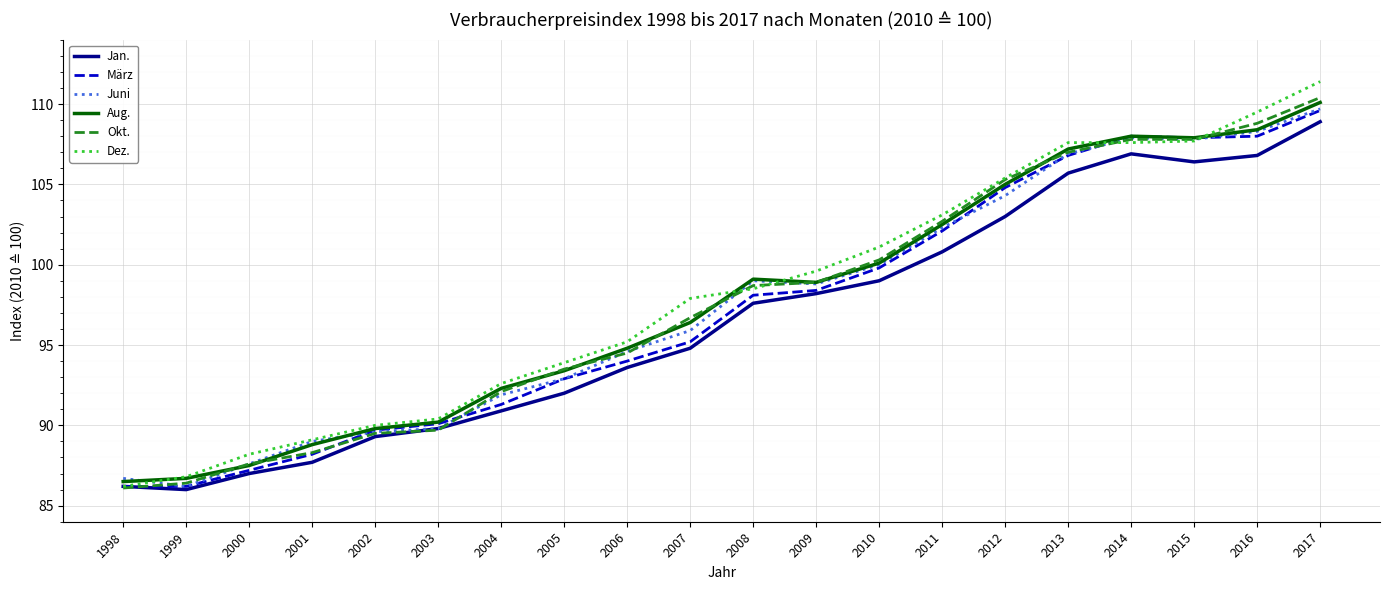

Which series changed the most between 2011 and 2014?

Jan.